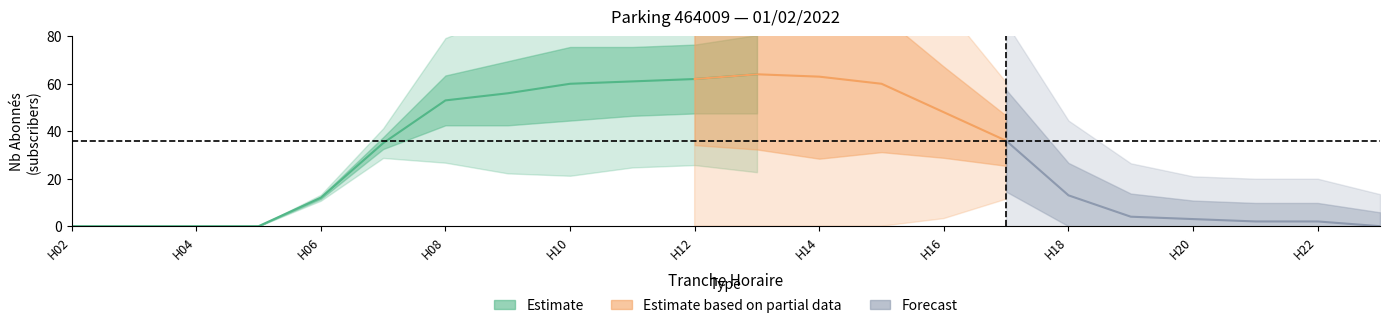

Is the value of tranche at 3 greater than the value of nb_horaire at 21?

Yes